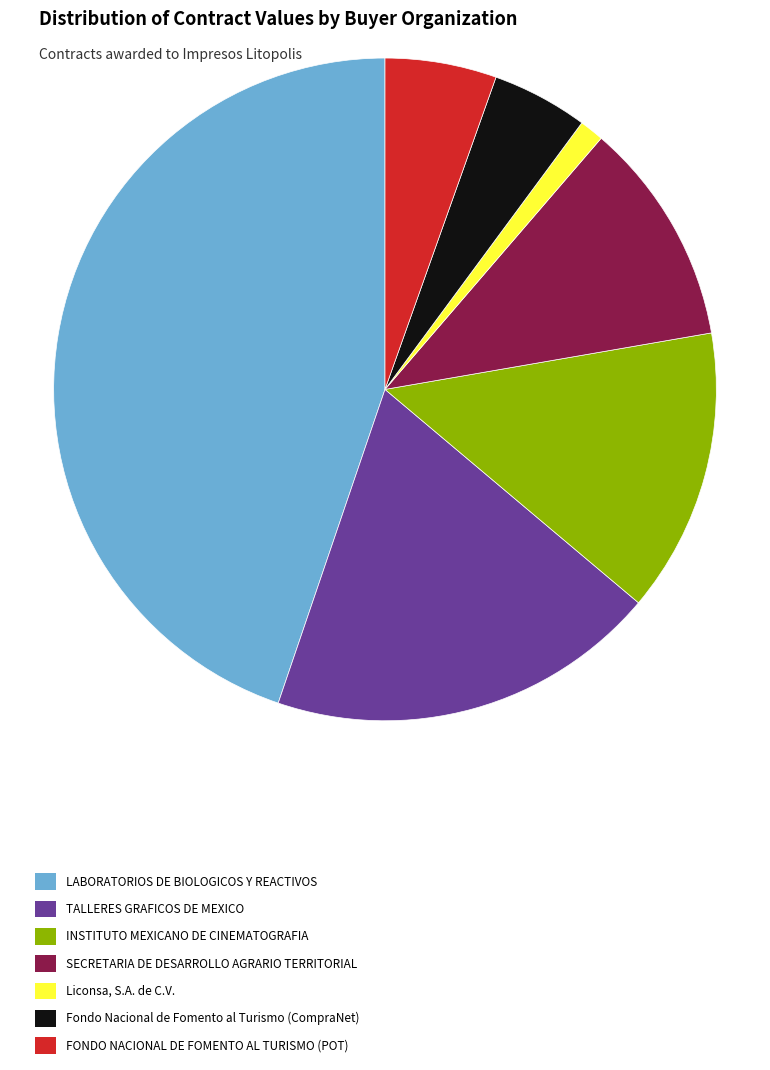

What is the ratio of the value at LABORATORIOS DE BIOLOGICOS Y REACTIVOS to the value at INSTITUTO MEXICANO DE CINEMATOGRAFIA?

3.2